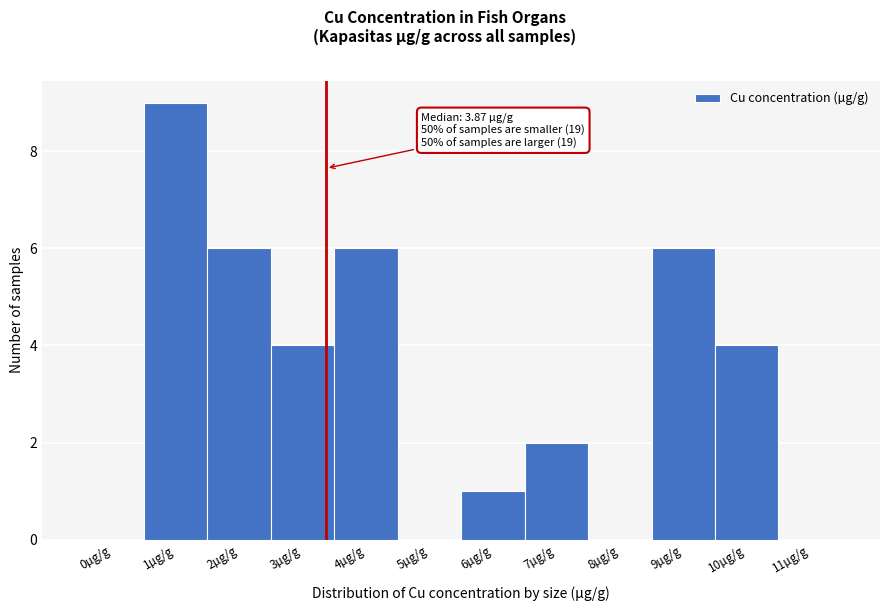

Reading right to left, what are all the values shown in this chart?

11µg/g=0	10µg/g=4	9µg/g=6	8µg/g=0	7µg/g=2	6µg/g=1	5µg/g=0	4µg/g=6	3µg/g=4	2µg/g=6	1µg/g=9	0µg/g=0